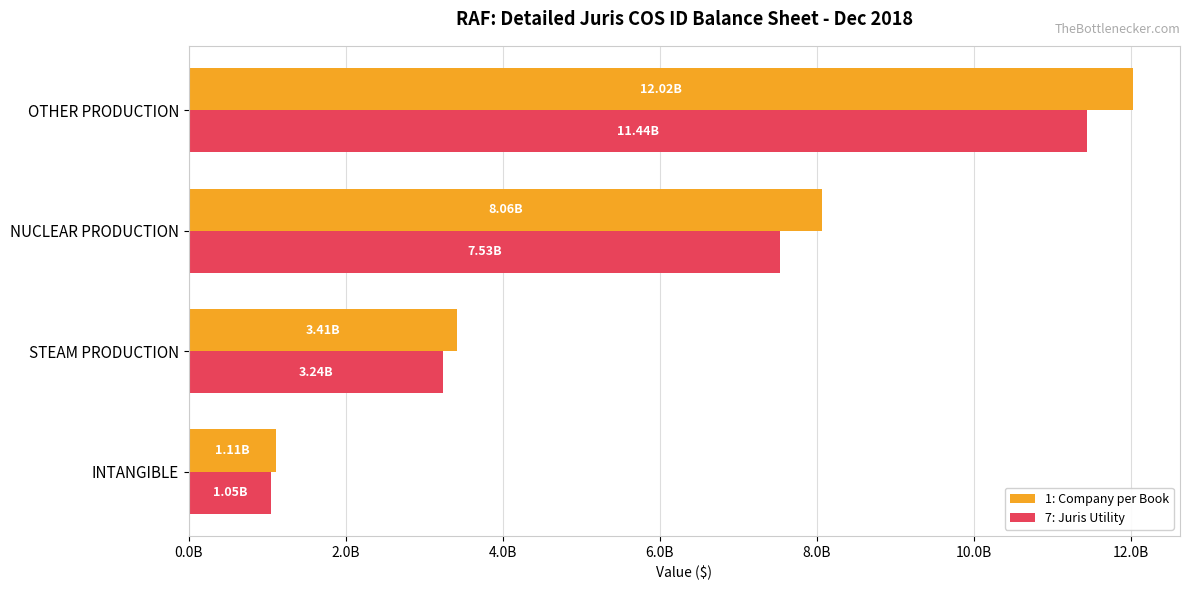

What are all the series names shown in the legend?

1: Company per Book, 7: Juris Utility